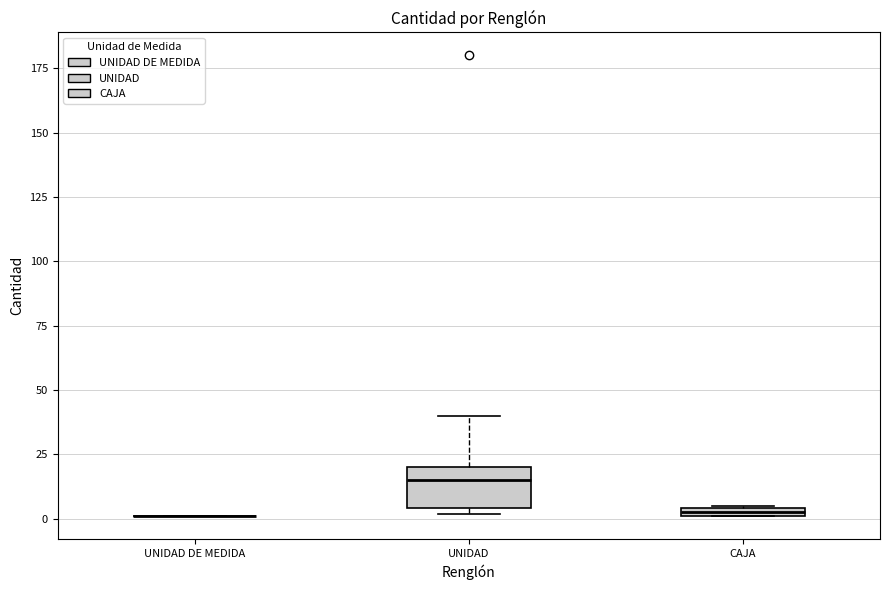

Which box is the tallest, from its lower edge to its upper edge?

UNIDAD